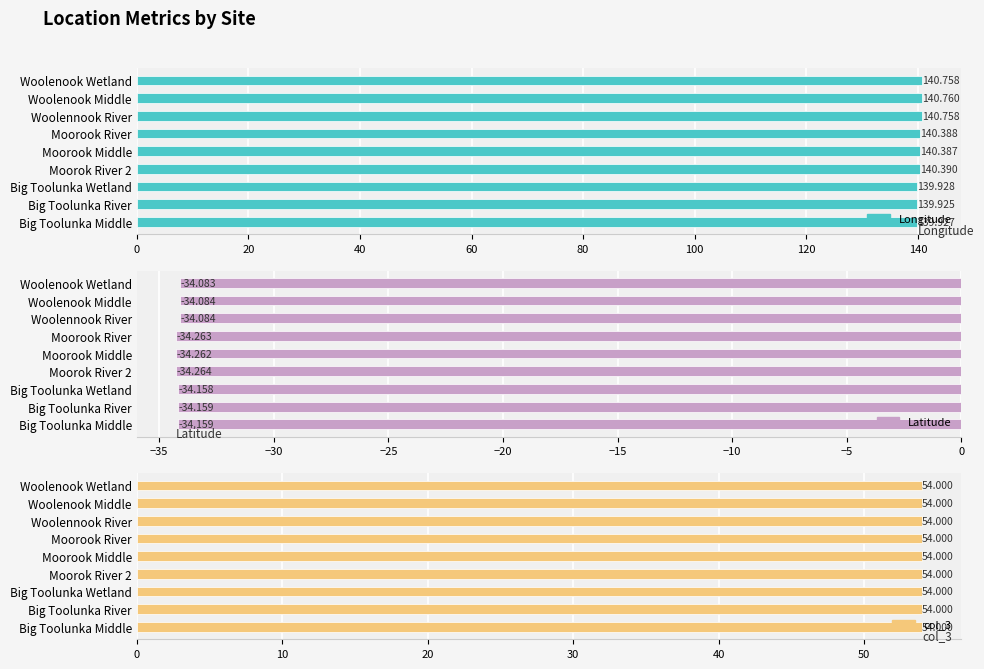

At how many categories does at least one series exceed 40?

9